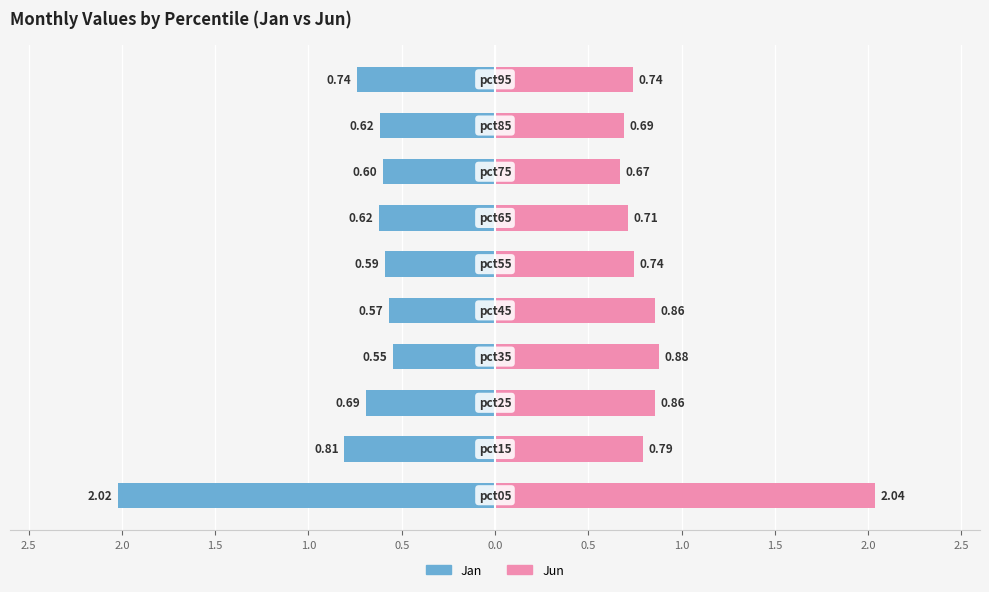

What are all the series names shown in the legend?

Jan, Jun